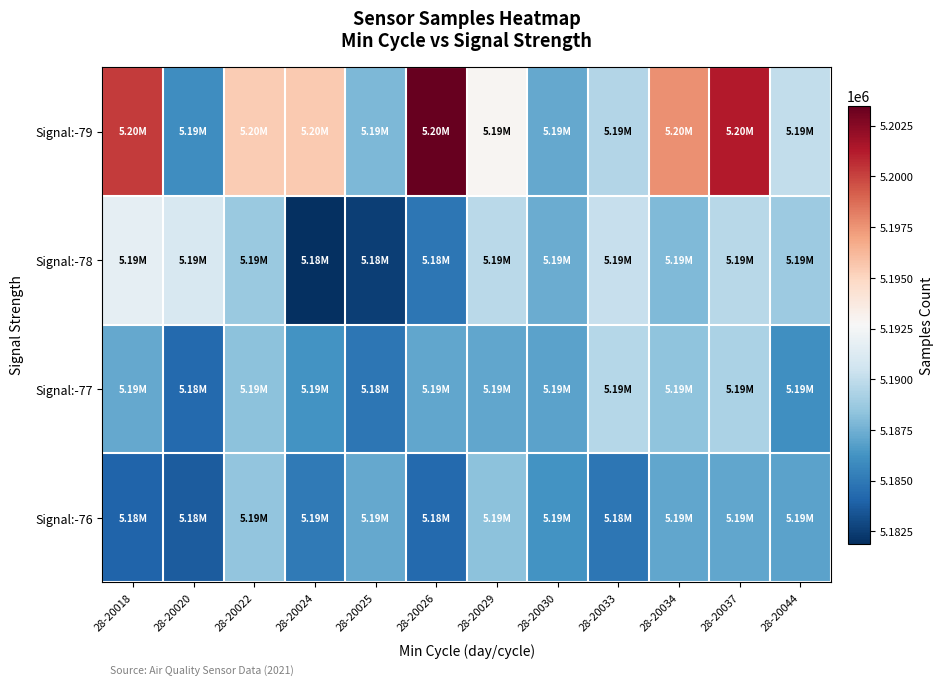

Reading left to right, extract all data points from this chart.

Signal:-79: 28-20018=5200243	28-20020=5185963	28-20022=5195400	28-20024=5195486	28-20025=5187812	28-20026=5203485	28-20029=5192890	28-20030=5187167	28-20033=5189553	28-20034=5197618	28-20037=5201290	28-20044=5190042
Signal:-78: 28-20018=5191721	28-20020=5190981	28-20022=5188680	28-20024=5181898	28-20025=5182521	28-20026=5184909	28-20029=5189752	28-20030=5187365	28-20033=5190181	28-20034=5187905	28-20037=5189689	28-20044=5188791
Signal:-77: 28-20018=5187142	28-20020=5184337	28-20022=5188289	28-20024=5186260	28-20025=5184863	28-20026=5187078	28-20029=5187063	28-20030=5186948	28-20033=5189585	28-20034=5188361	28-20037=5189287	28-20044=5186114
Signal:-76: 28-20018=5184085	28-20020=5183681	28-20022=5188398	28-20024=5185073	28-20025=5187142	28-20026=5184337	28-20029=5188289	28-20030=5186260	28-20033=5184863	28-20034=5187078	28-20037=5187063	28-20044=5186948